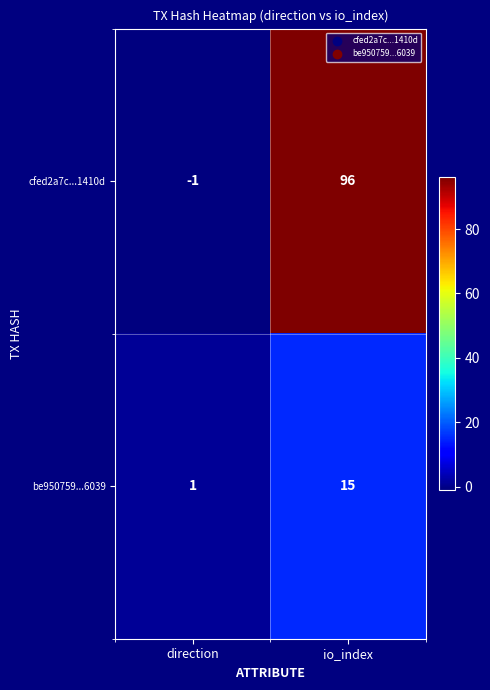

How many data points does each series have?

2